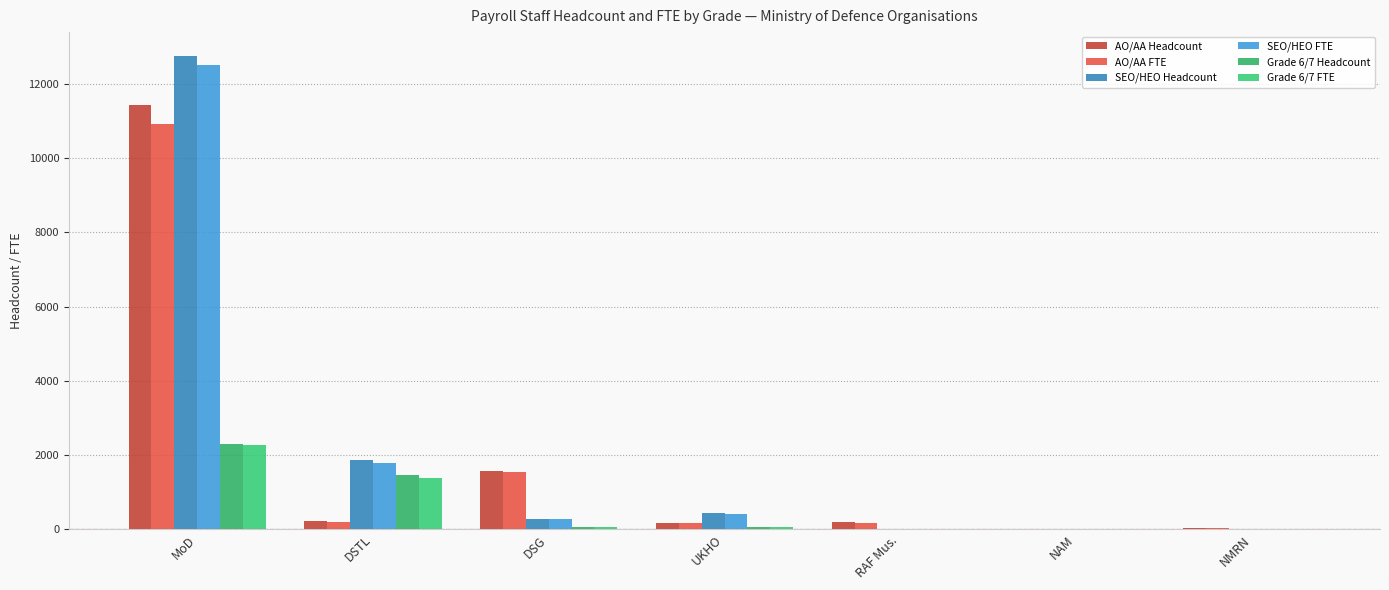

What are all the series names shown in the legend?

AO/AA Headcount, AO/AA FTE, SEO/HEO Headcount, SEO/HEO FTE, Grade 6/7 Headcount, Grade 6/7 FTE